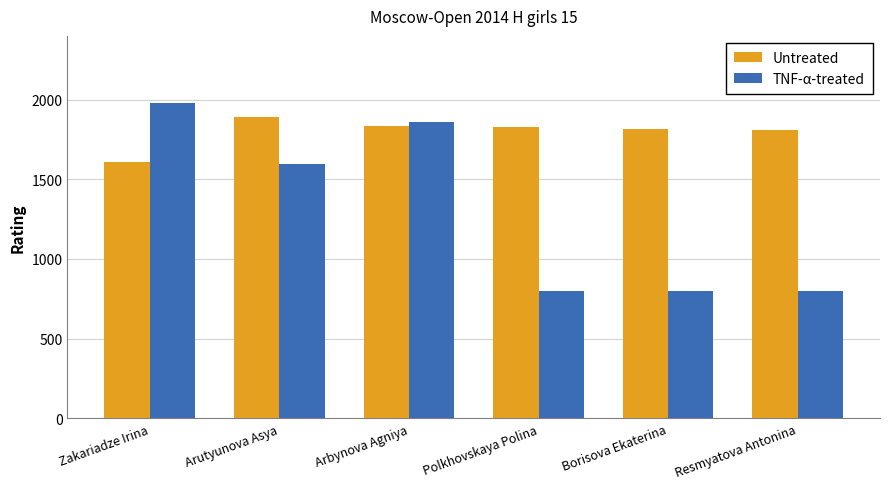

What is the label of the 2nd bar from the left?

Arutyunova Asya